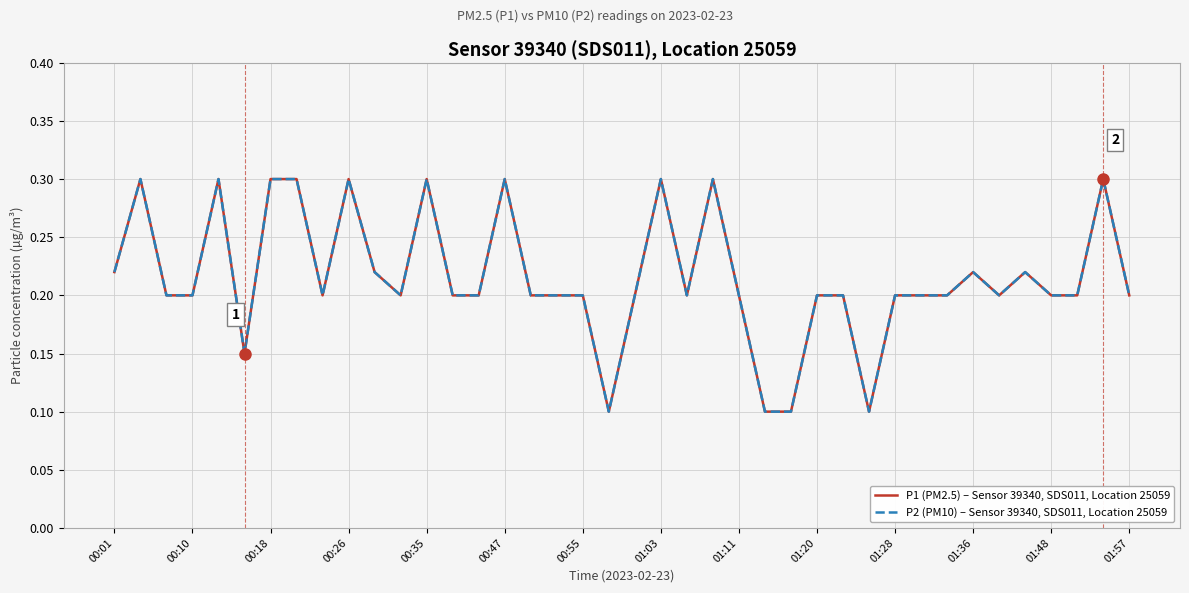

What is the difference between the second highest and second lowest values in the P1 (PM2.5) – Sensor 39340, SDS011, Location 25059 series?

0.2